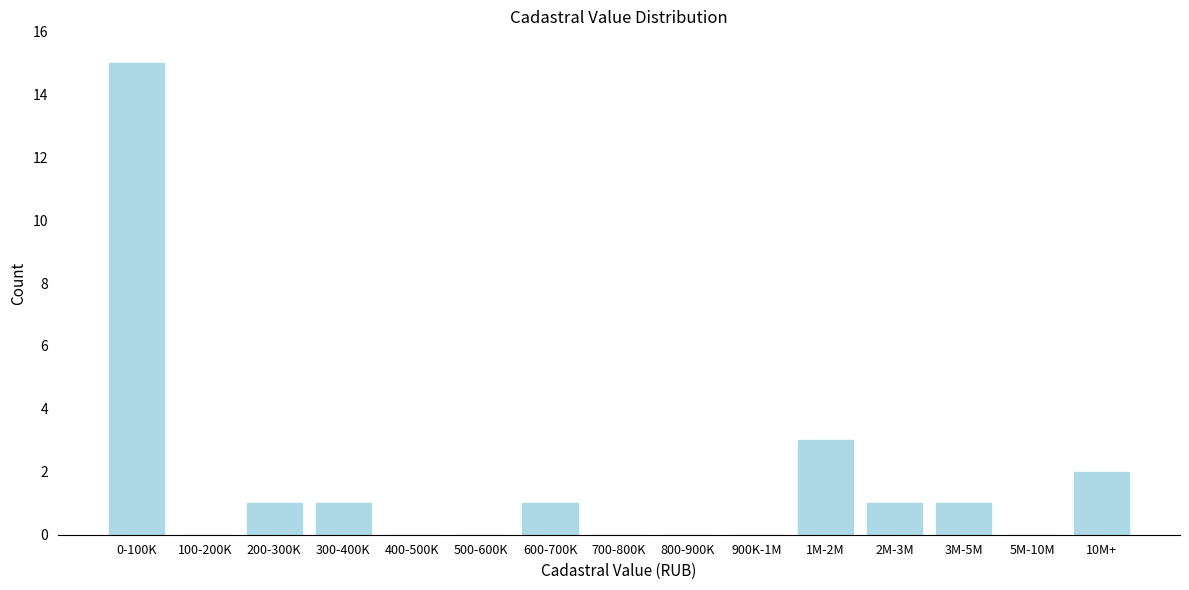

Reading left to right, extract all data points from this chart.

0-100K=15	100-200K=0	200-300K=1	300-400K=1	400-500K=0	500-600K=0	600-700K=1	700-800K=0	800-900K=0	900K-1M=0	1M-2M=3	2M-3M=1	3M-5M=1	5M-10M=0	10M+=2